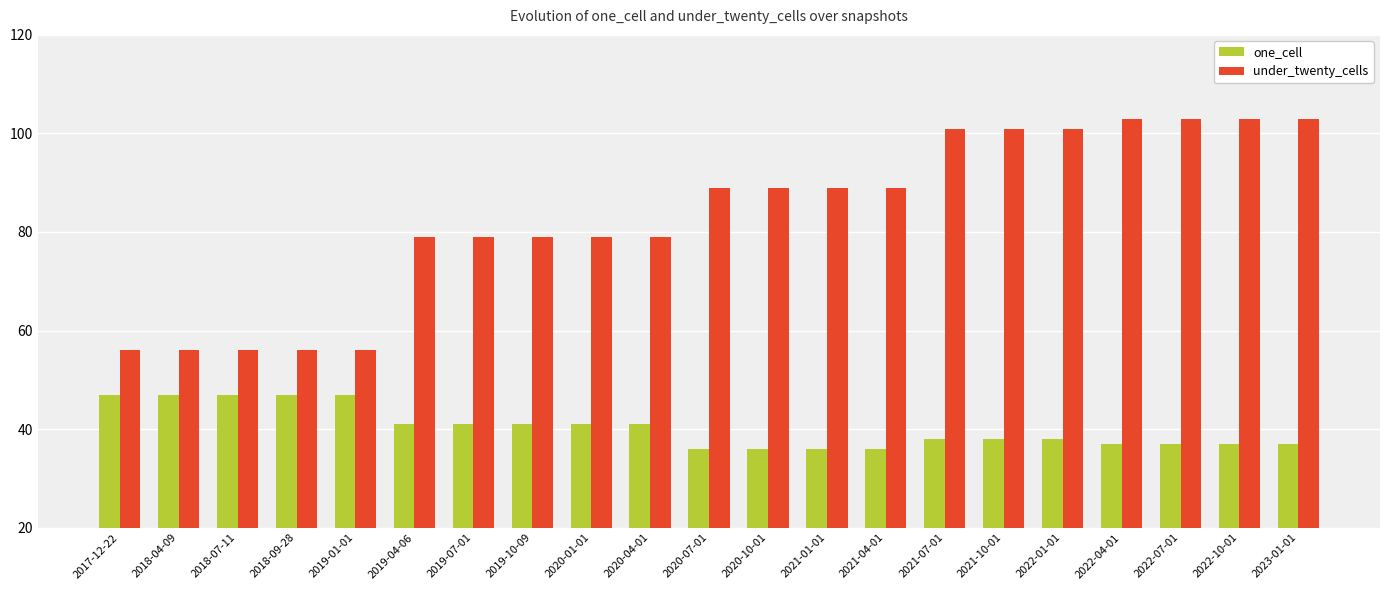

How many data points does each series have?

21